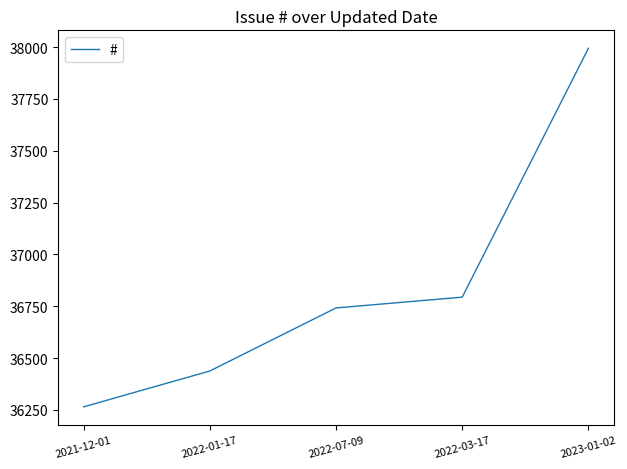

List the labels in order of value, largest first.

2023-01-02, 2022-03-17, 2022-07-09, 2022-01-17, 2021-12-01